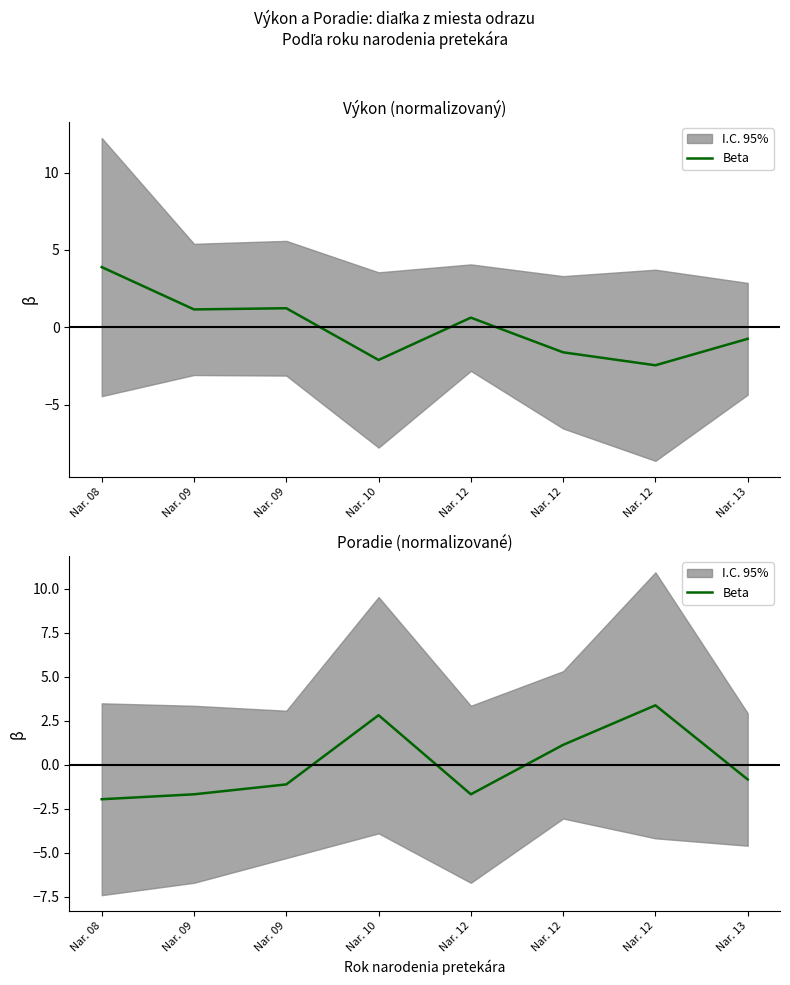

What is the difference between the maximum and minimum values?

5.3